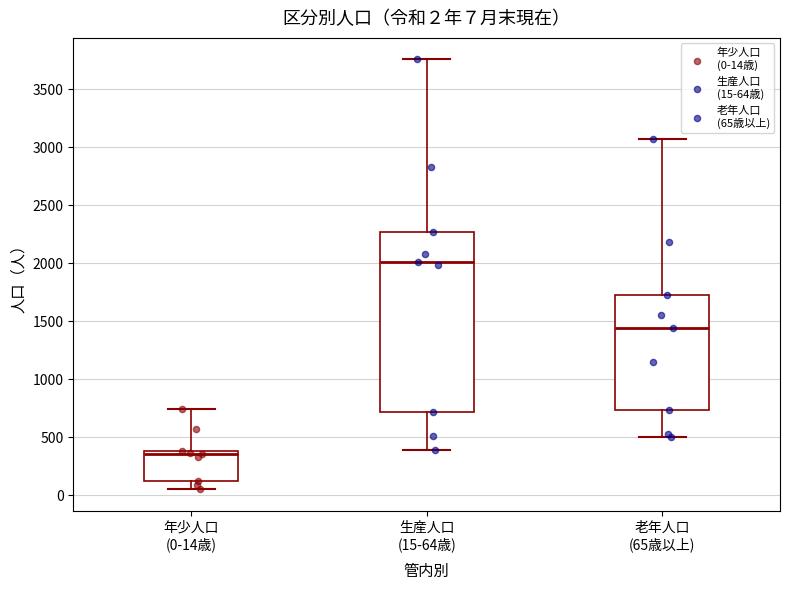

Comparing the boxes themselves (not the whiskers), which one is the tallest?

生産人口 (15-64歳)